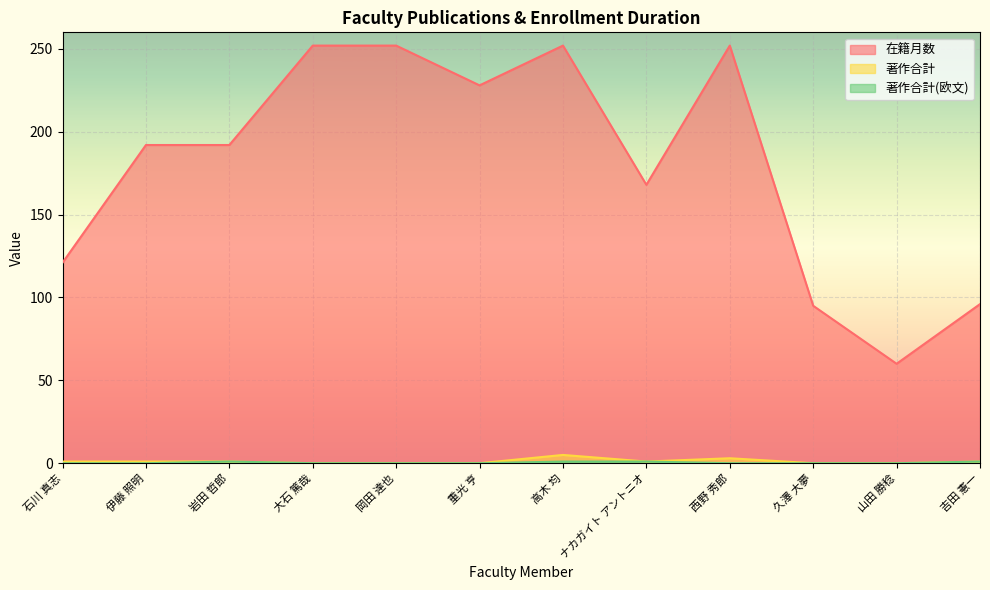

How many values in the 在籍月数 series are below 192?

5